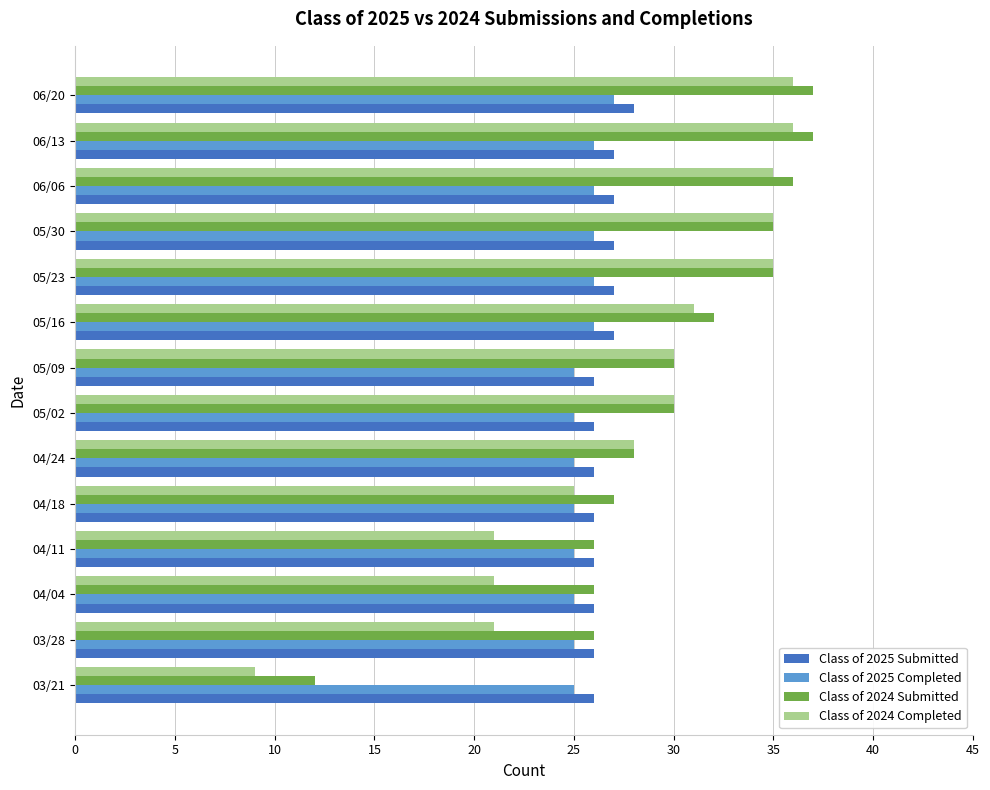

True or false: Class of 2025 Submitted has a value of 27 at 05/16.

True